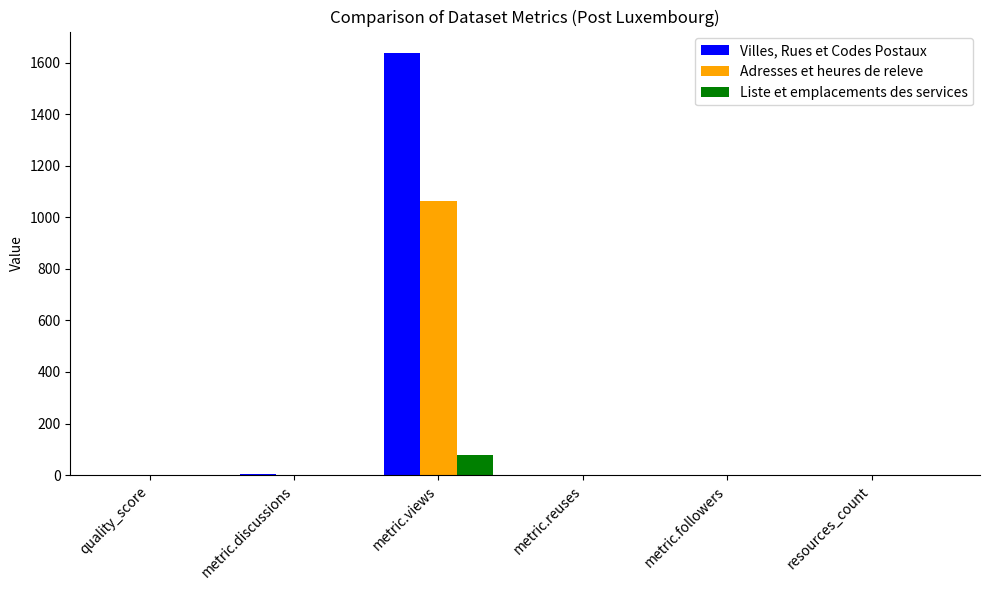

Is the value of Villes, Rues et Codes Postaux at metric.views greater than the value of Liste et emplacements des services at resources_count?

Yes